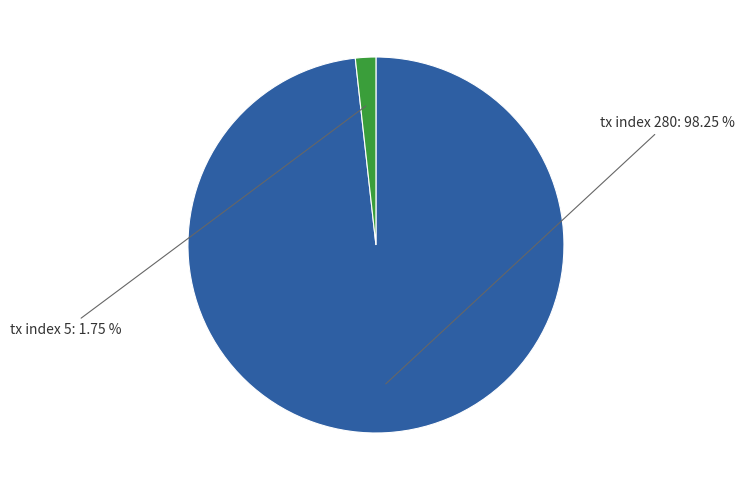

Does any single category account for the majority?

Yes